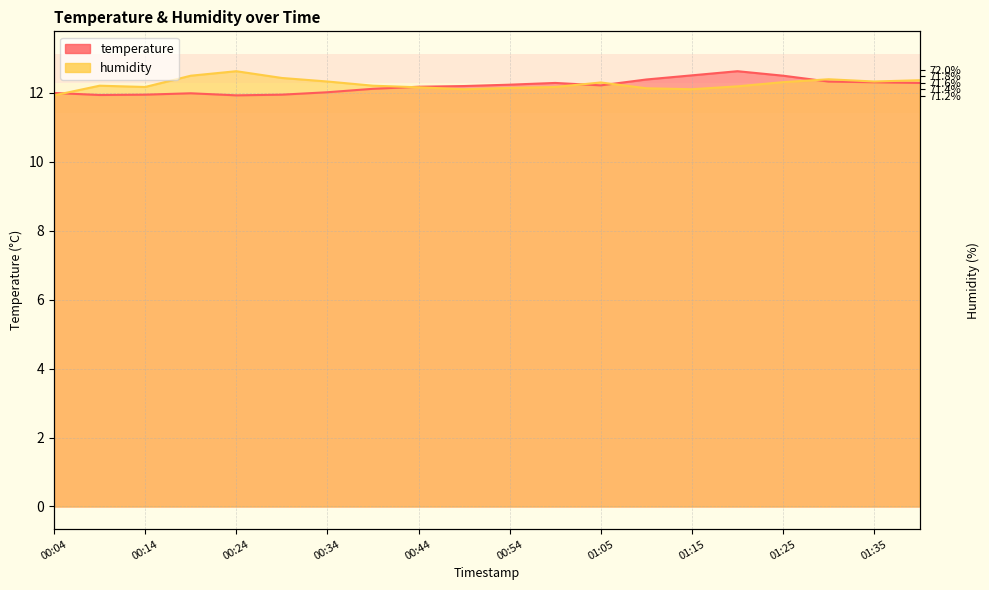

How many values in the temperature series are below 12?

6